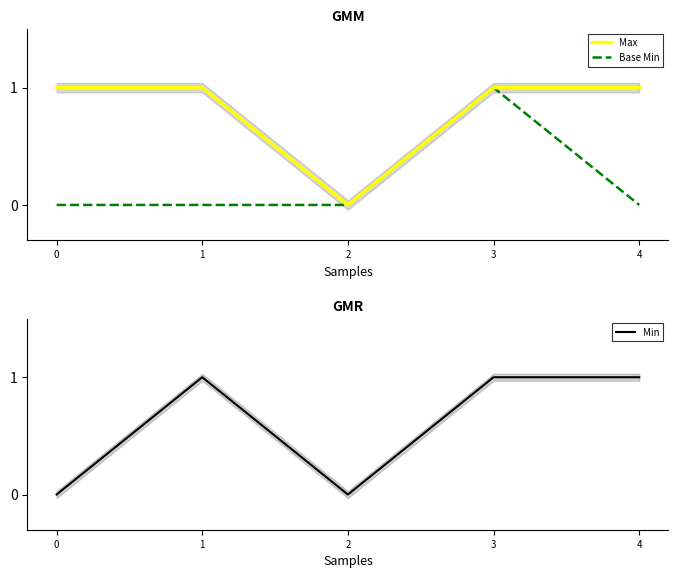

How many values in Max are above zero?

4